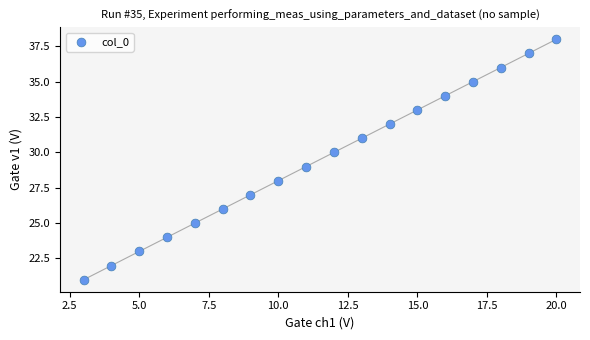

What is the range of Y values (max minus min)?

17